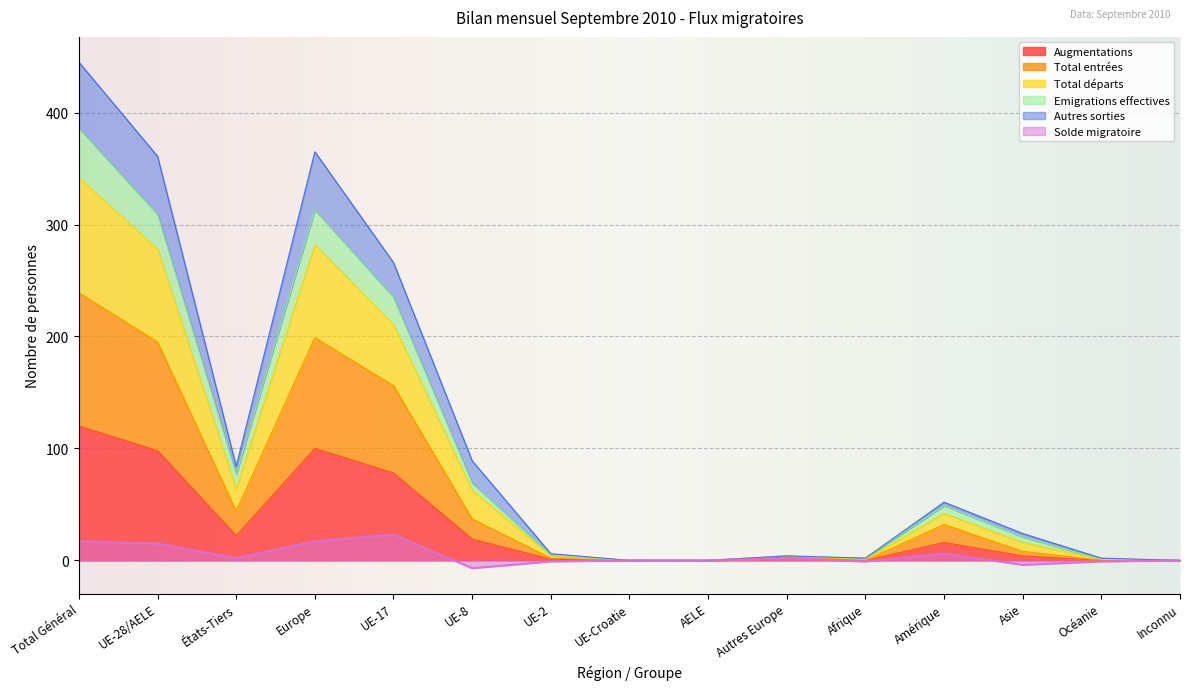

What are all the series names shown in the legend?

Augmentations, Total entrées, Total départs, Emigrations effectives, Autres sorties, Solde migratoire